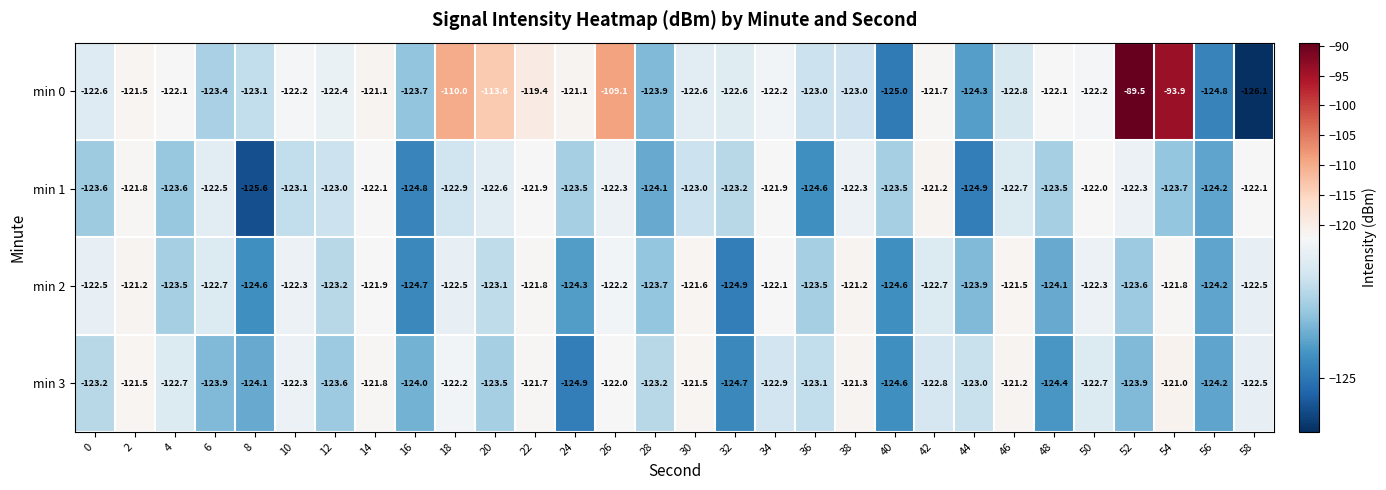

What is the sum of the min 1 values at 56 and 30?

-247.2